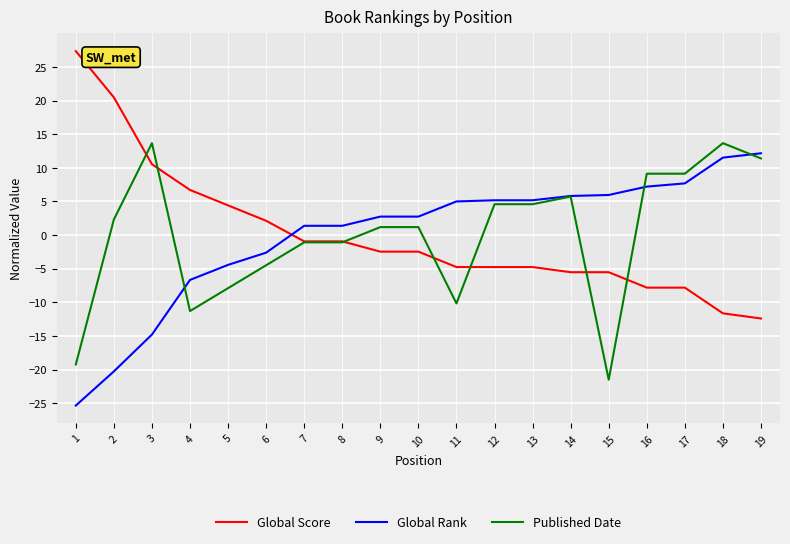

Rank the series by their maximum value, from lowest to highest.

Global Rank, Published Date, Global Score